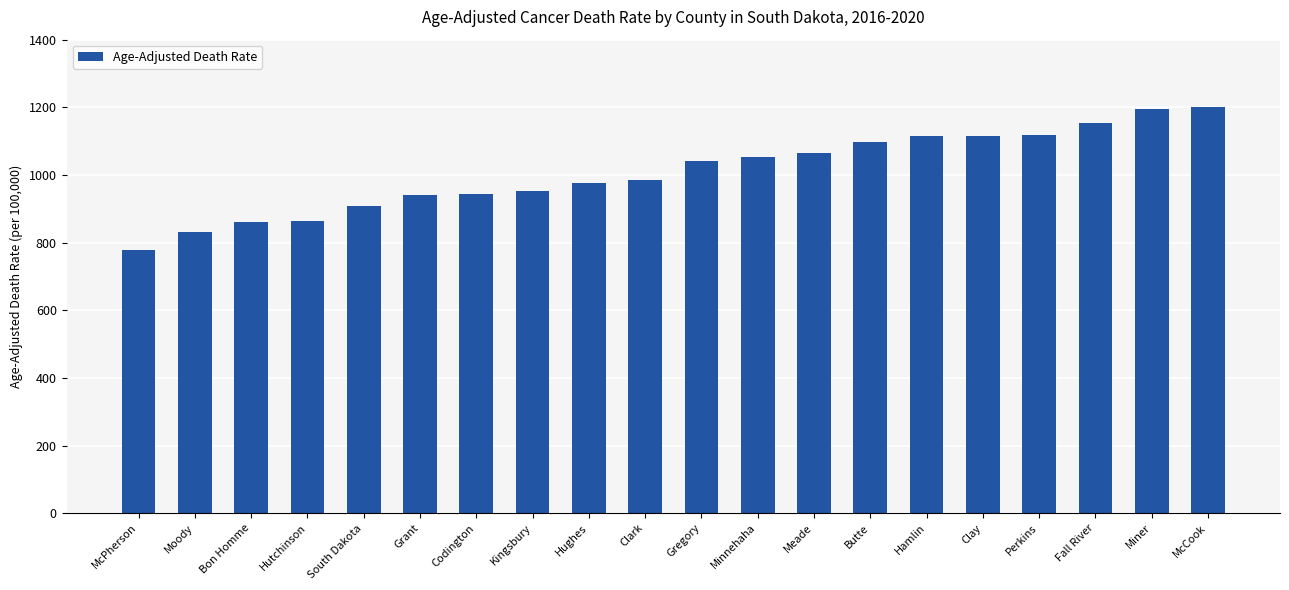

Count the number of data series in this chart.

1